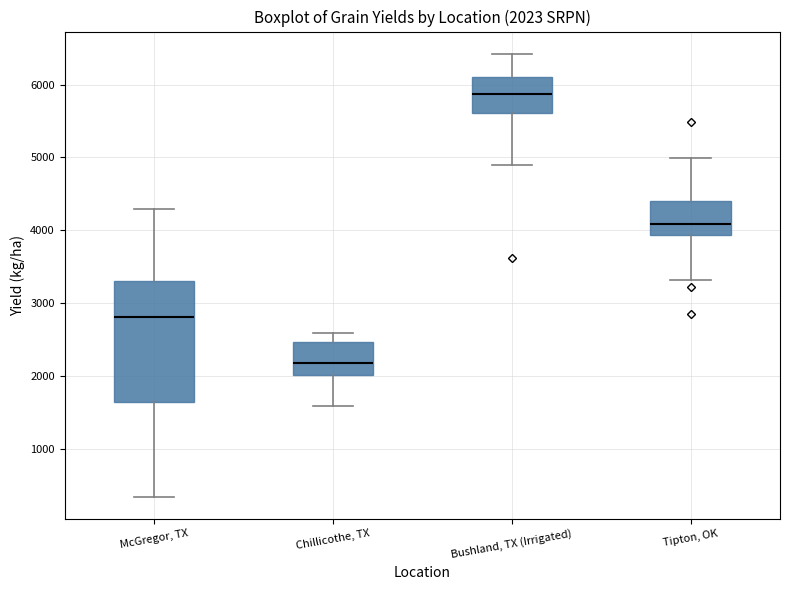

Which box has the lowest median line?

Chillicothe, TX